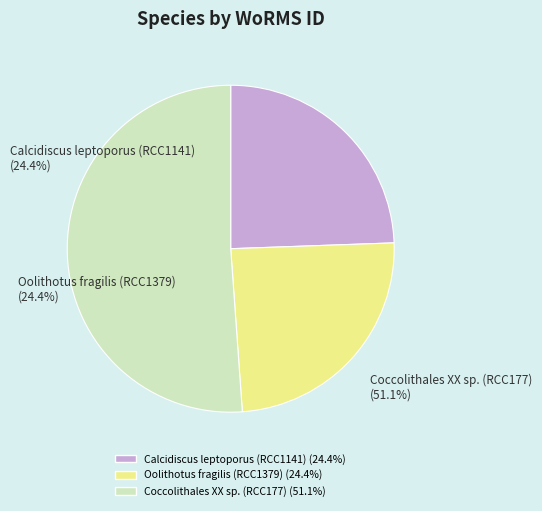

Does Coccolithales XX sp. (RCC177) account for over 50% of the chart?

Yes